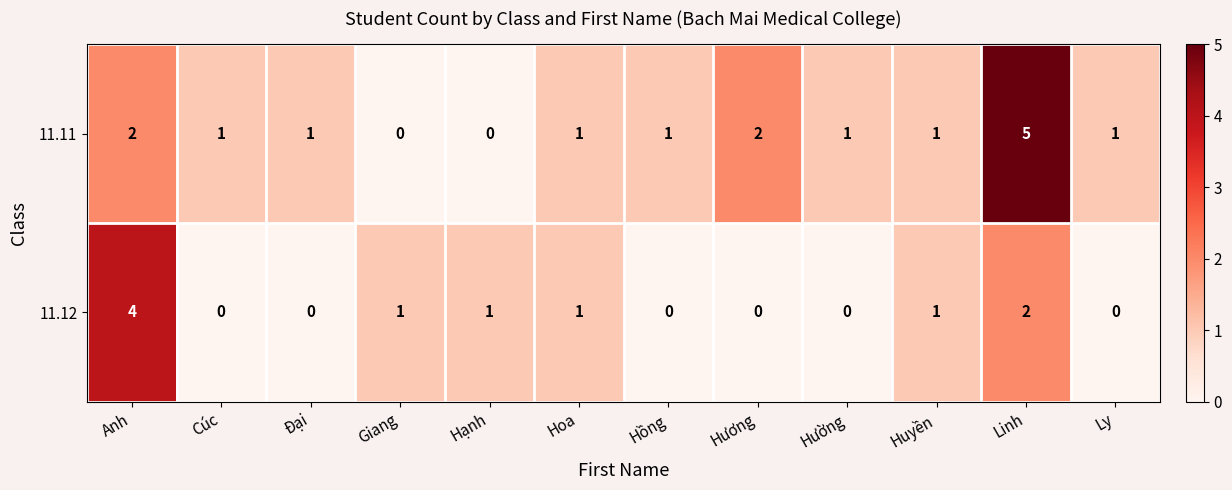

How many series are shown in this chart?

2